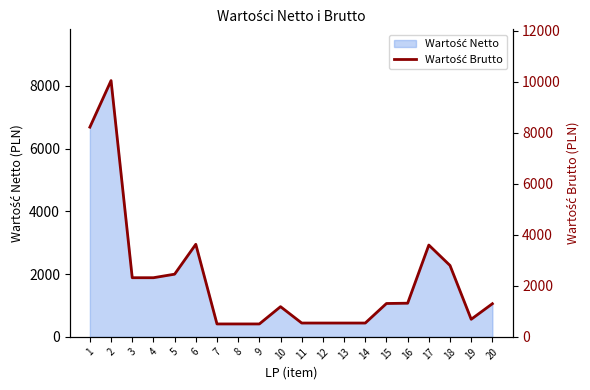

What is the sum of all values?

44890.2